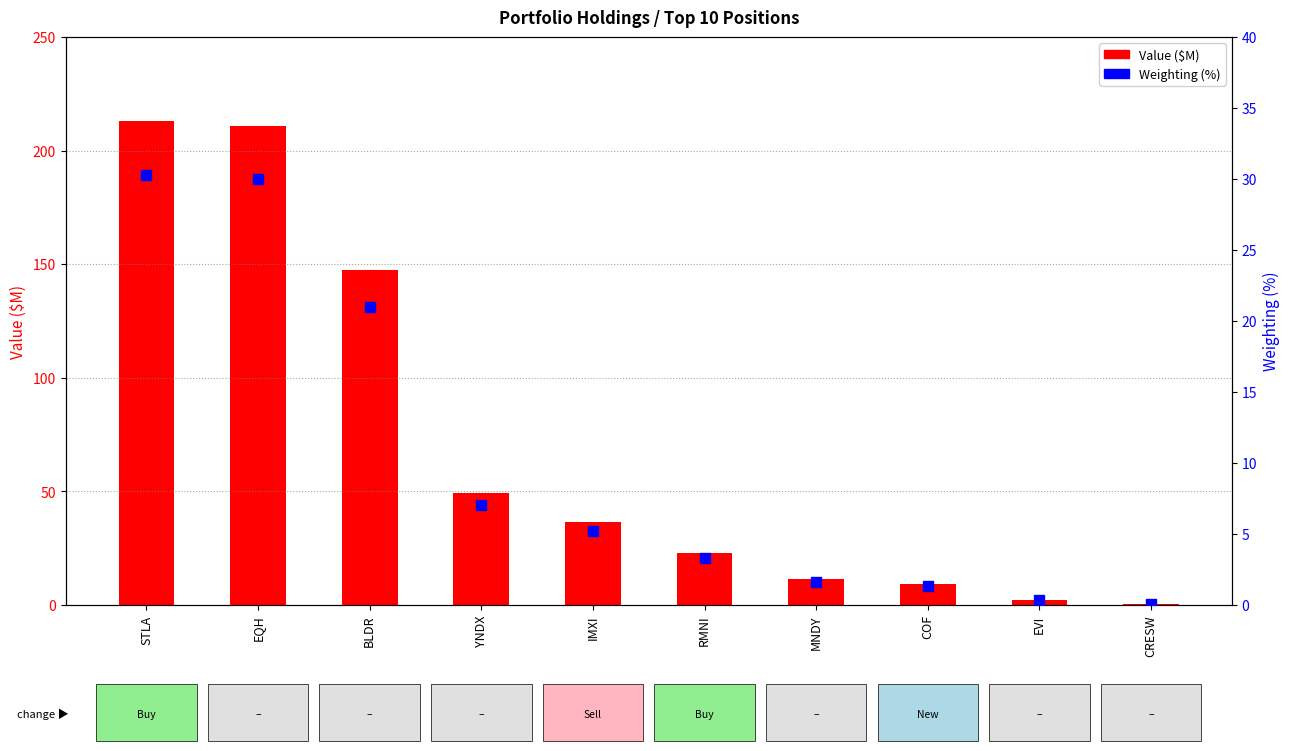

Which series contains the highest Y value?

Value ($M)